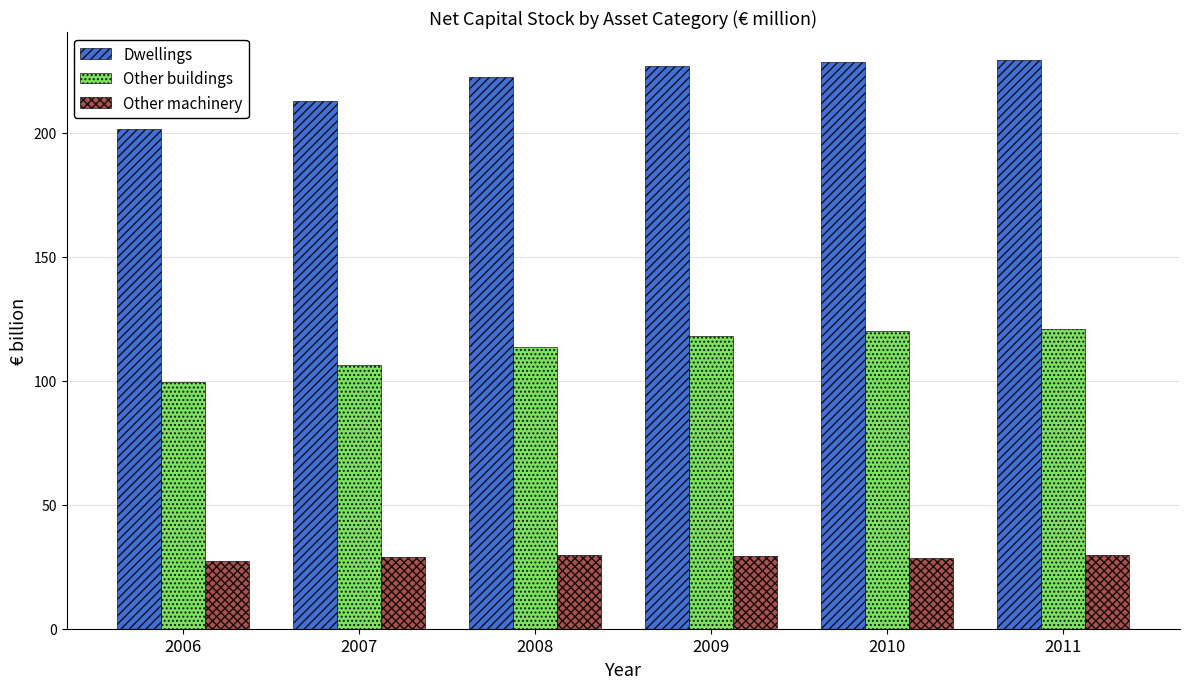

Read the Dwellings value at 2006.

201.5